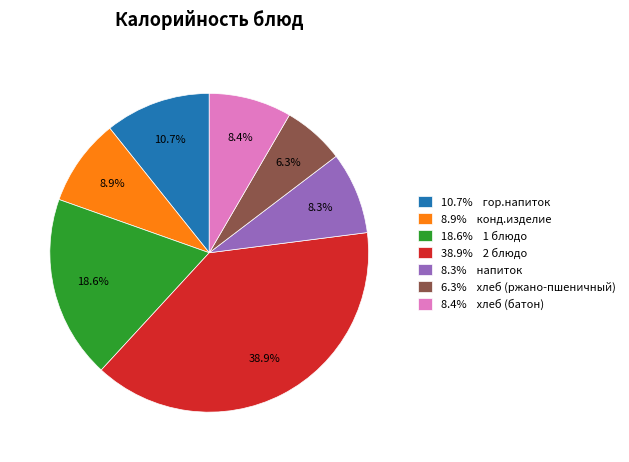

Combined, do 8.9% конд.изделие and 18.6% 1 блюдо account for over 50%?

No